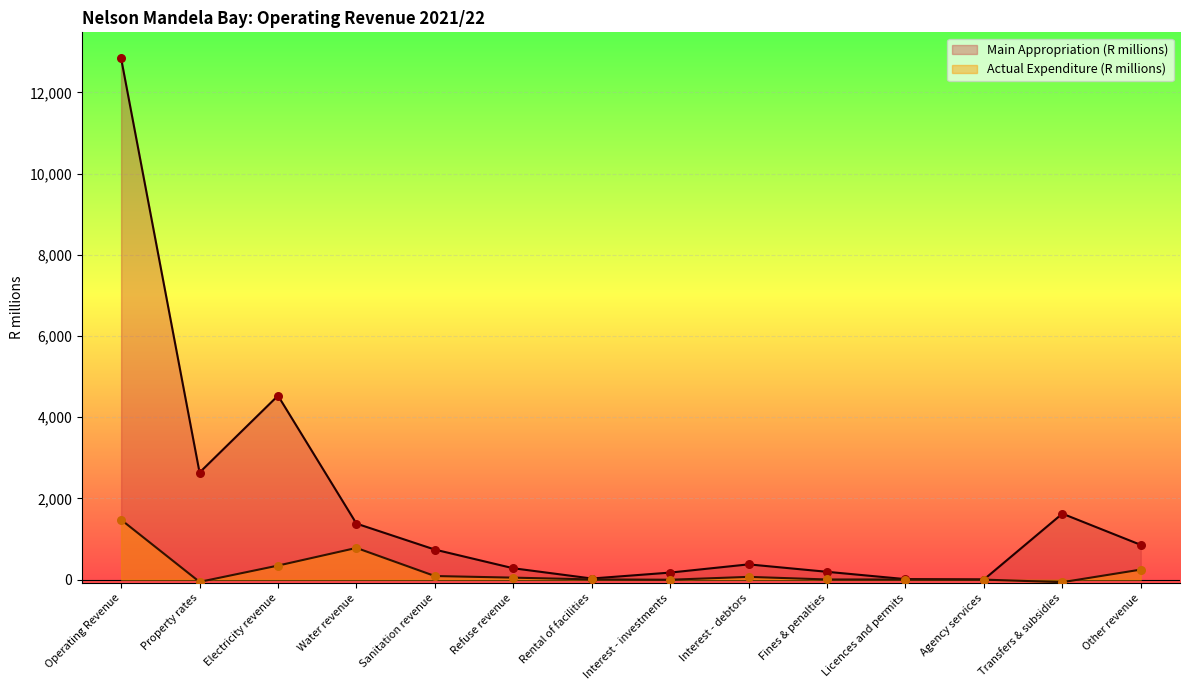

Which series reaches the minimum Y coordinate?

Actual Expenditure (R thousands)